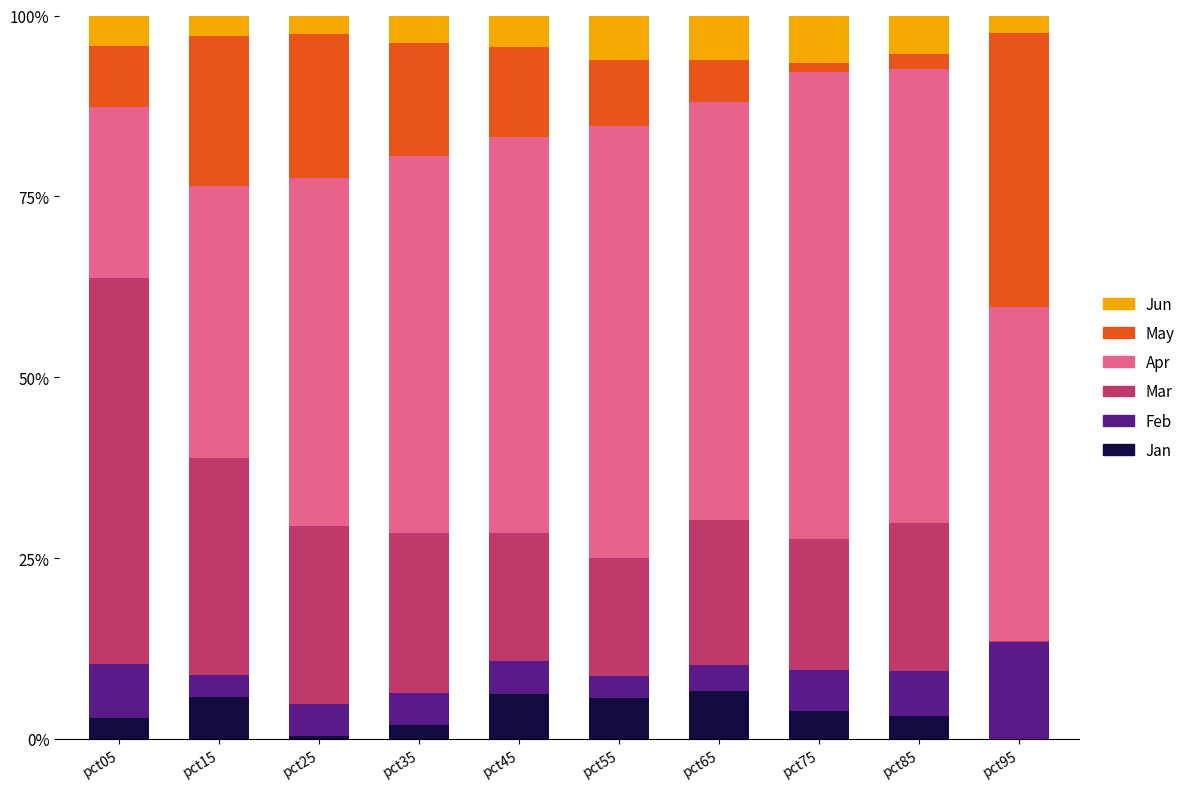

What is the maximum value for Jan?

6.7